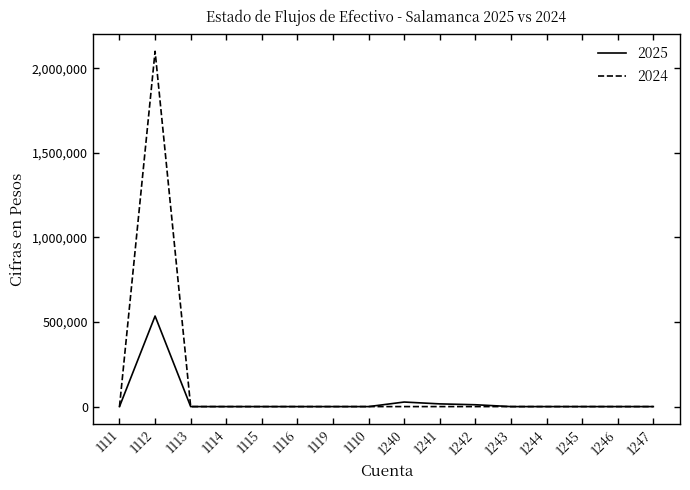

What is the maximum value for 2025?

535415.9